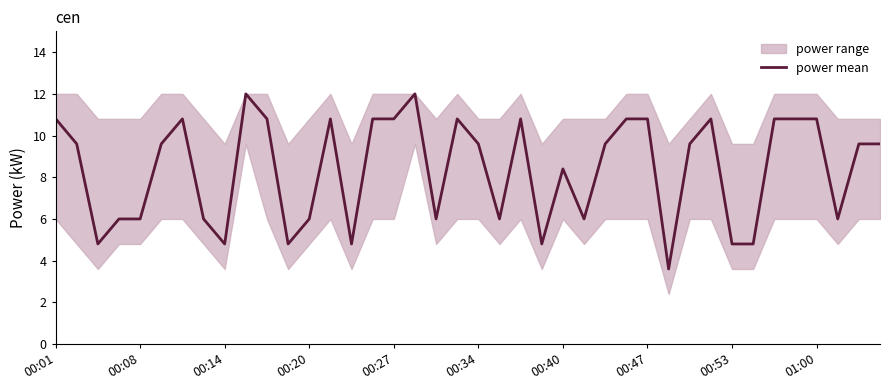

The power mean series shows 10.8 at 01:00. True or false?

True